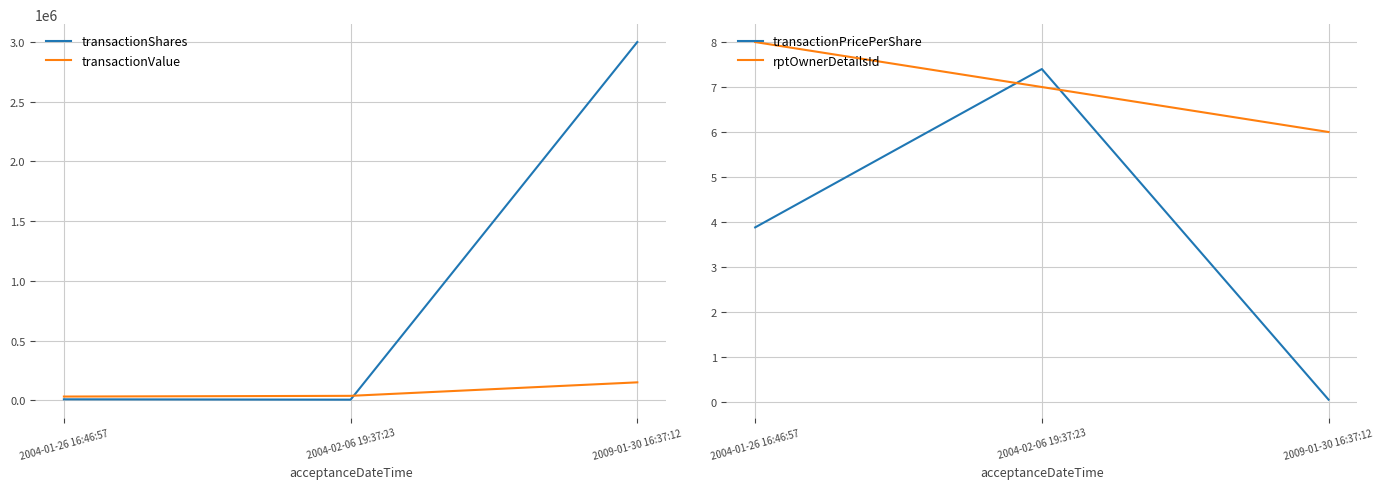

Rank the series at 2004-01-26 16:46:57 from lowest to highest value.

transactionPricePerShare, rptOwnerDetailsId, transactionShares, transactionValue